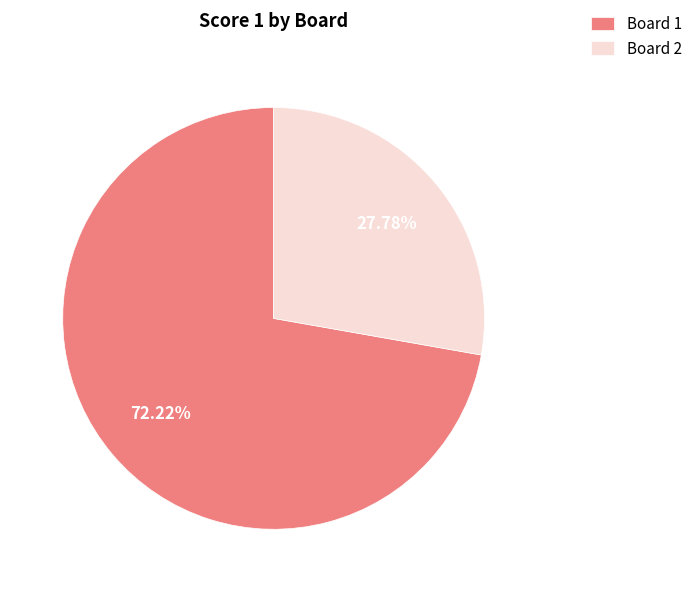

Rank the categories by value from highest to lowest.

Board 1, Board 2